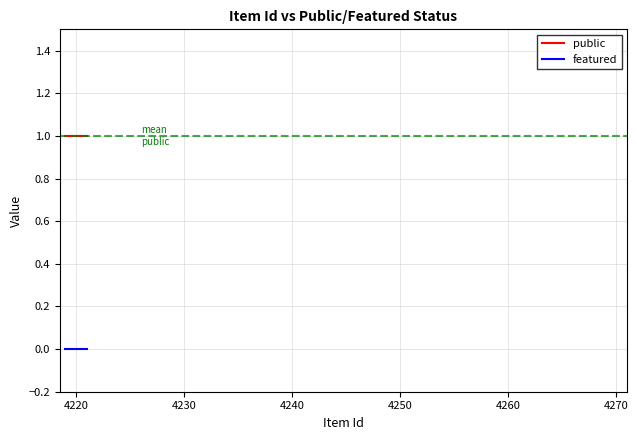

Rank the series by their maximum value, from lowest to highest.

featured, public